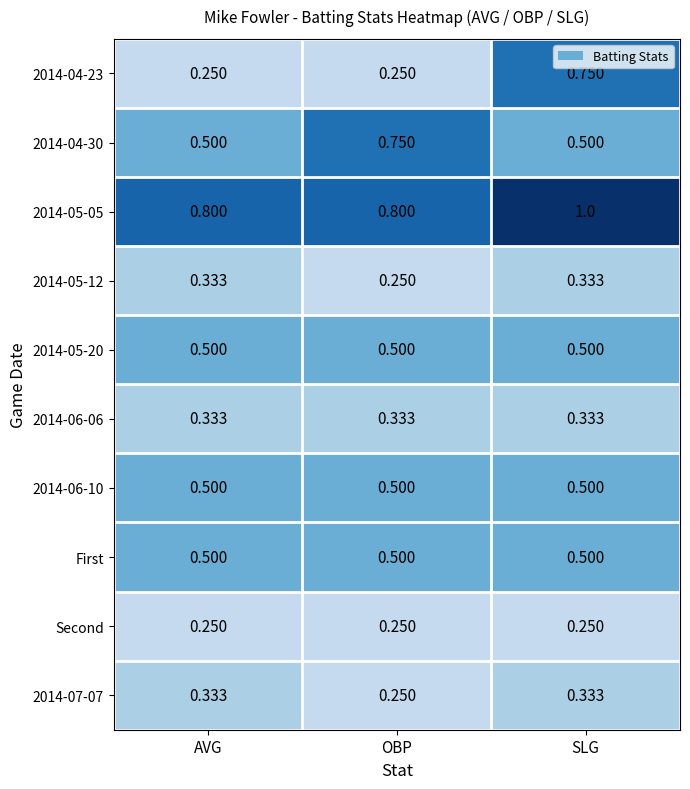

Which series has the largest range (max minus min)?

2014-04-23